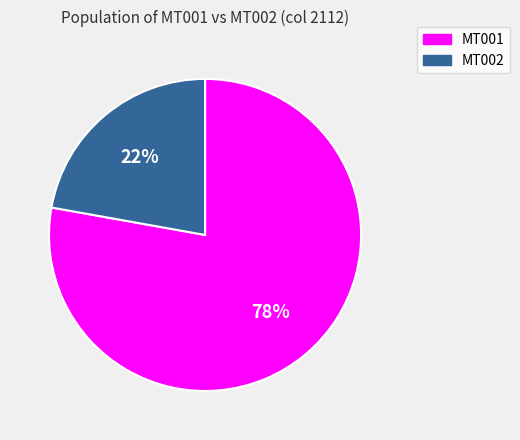

How many segments does this pie chart have?

2